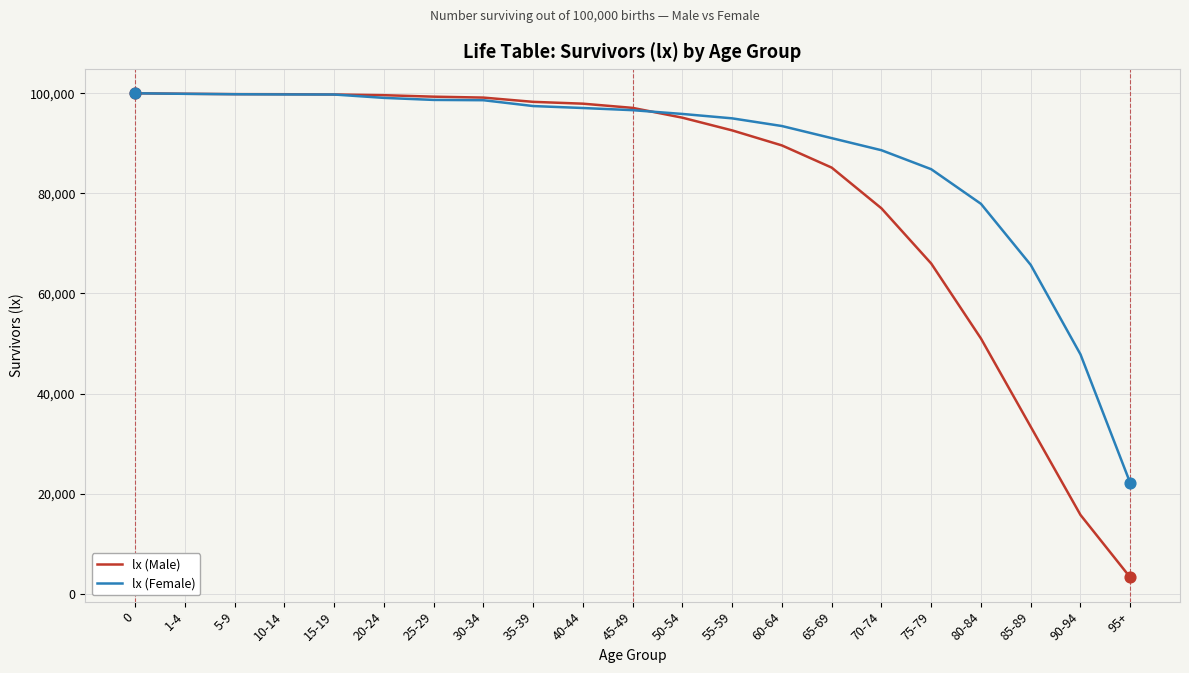

Between 10-14 and 60-64, which series saw the biggest shift?

lx (Male)